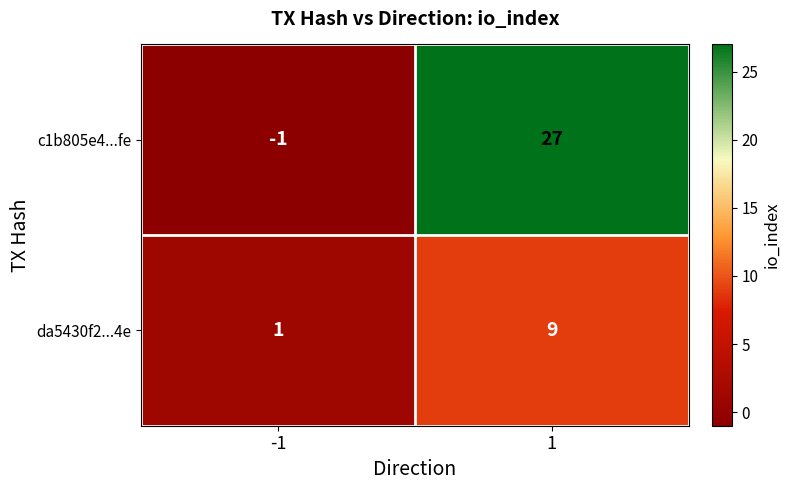

Is it true that c1b805e4...fe equals 27 at 1?

True